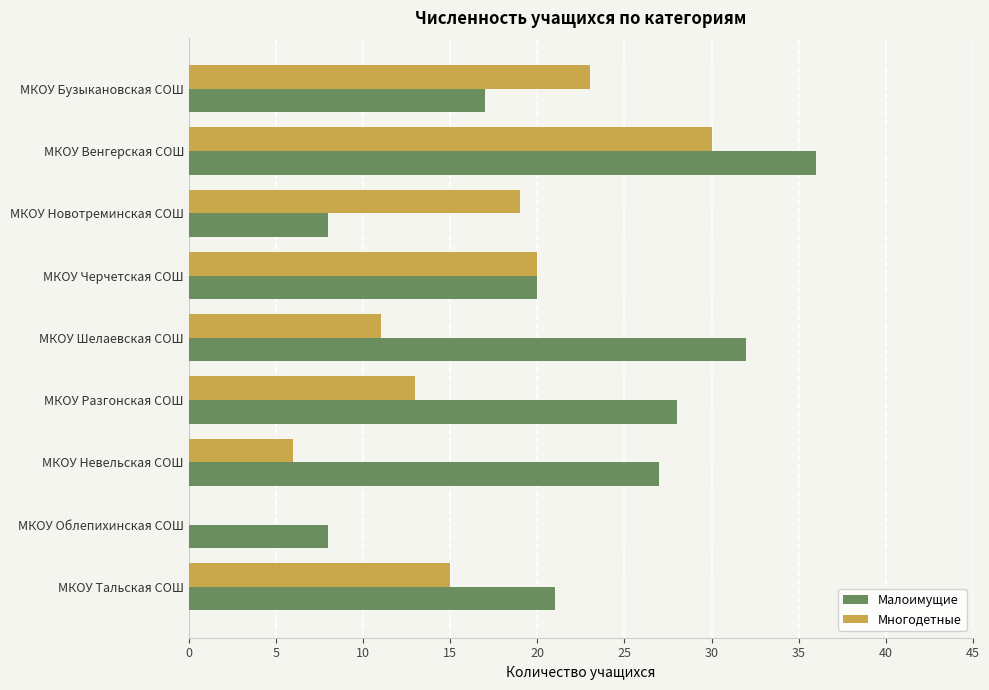

What is the maximum value for Многодетные?

30